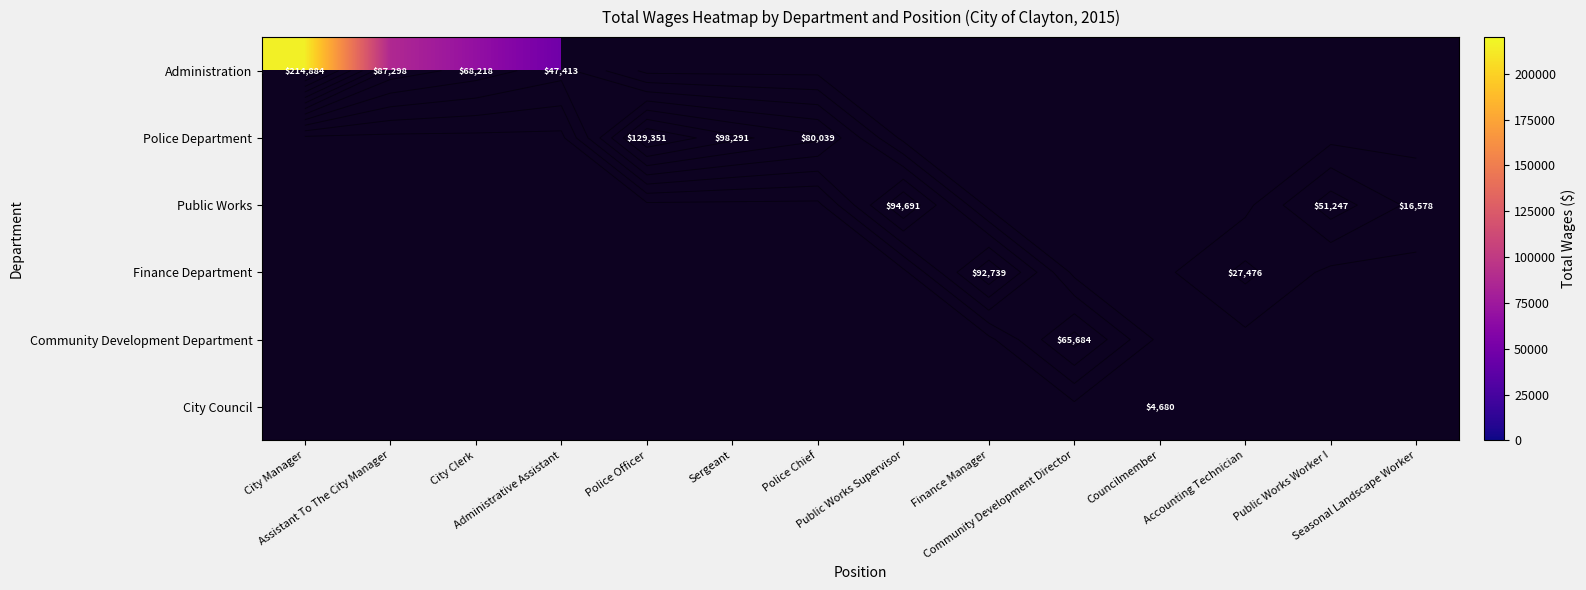

What is the minimum value shown in the chart?

4680.0